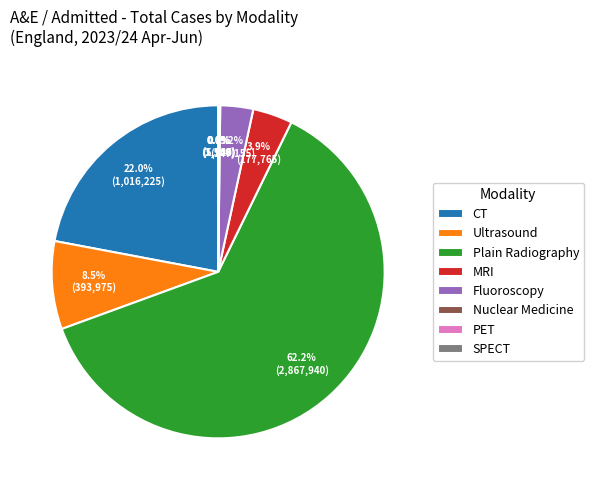

To the nearest percent, what portion does Fluoroscopy represent?

3%